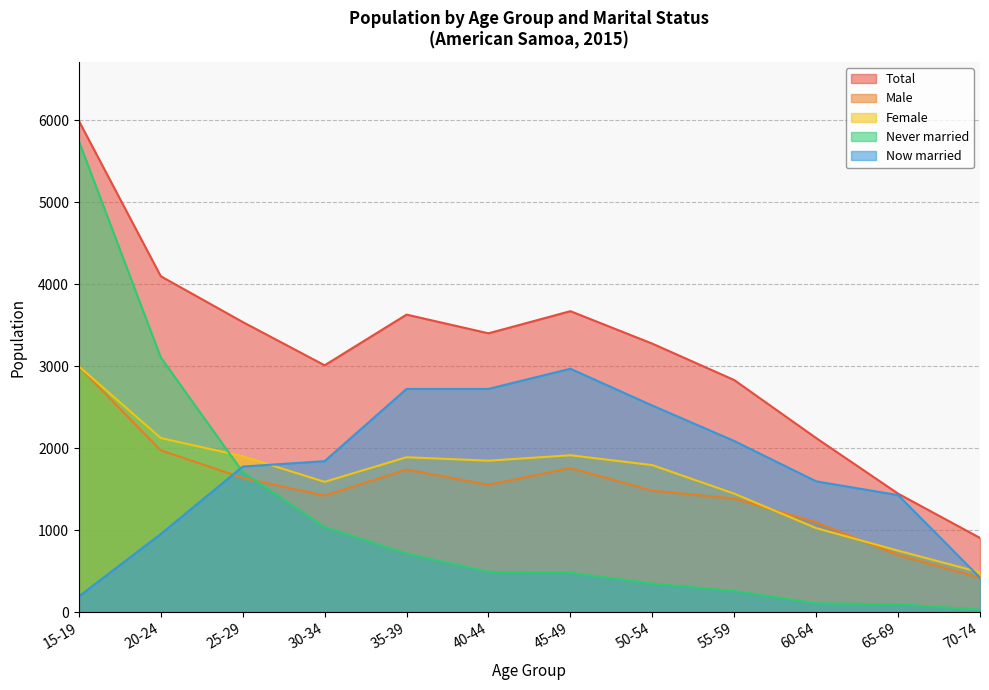

What is the total value across all series at 60-64?

5948